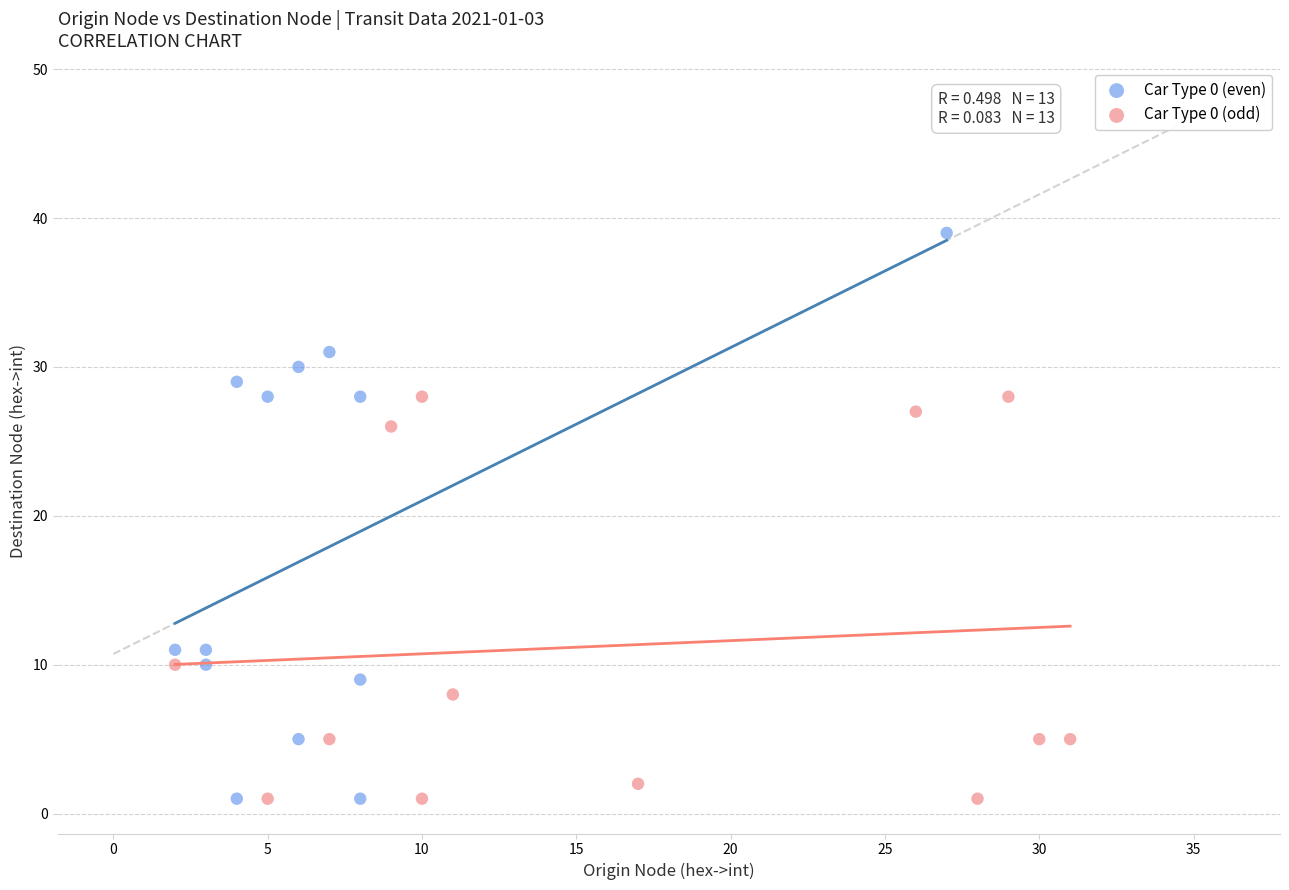

Which series has the largest Y range (max minus min)?

Car Type 0 (even)